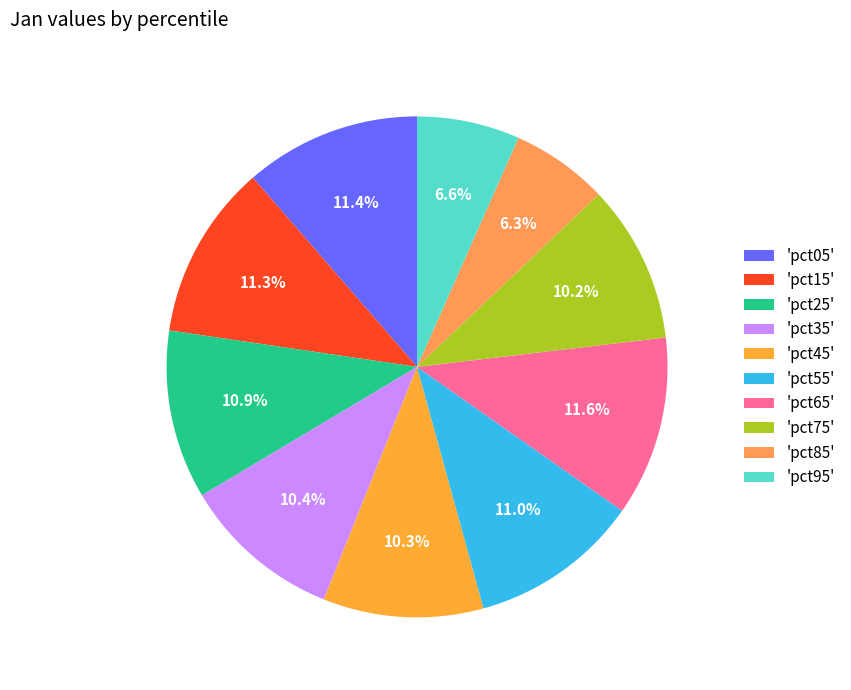

Which category has the smallest portion of the pie?

pct85